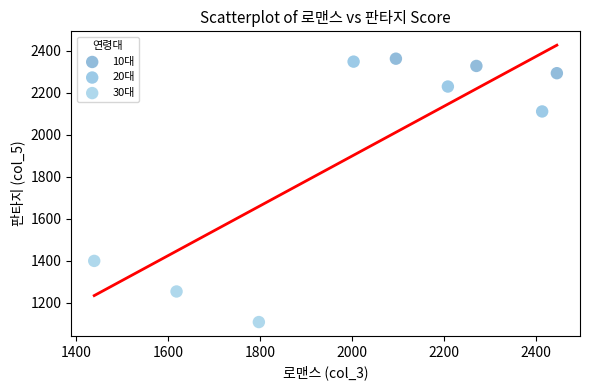

Which series contains the lowest Y value?

30대